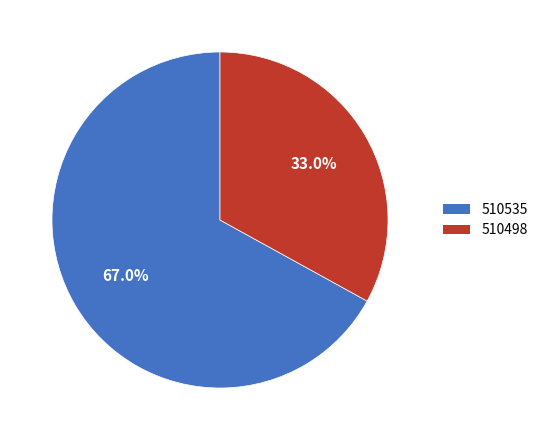

What is the largest slice in the pie chart?

510535